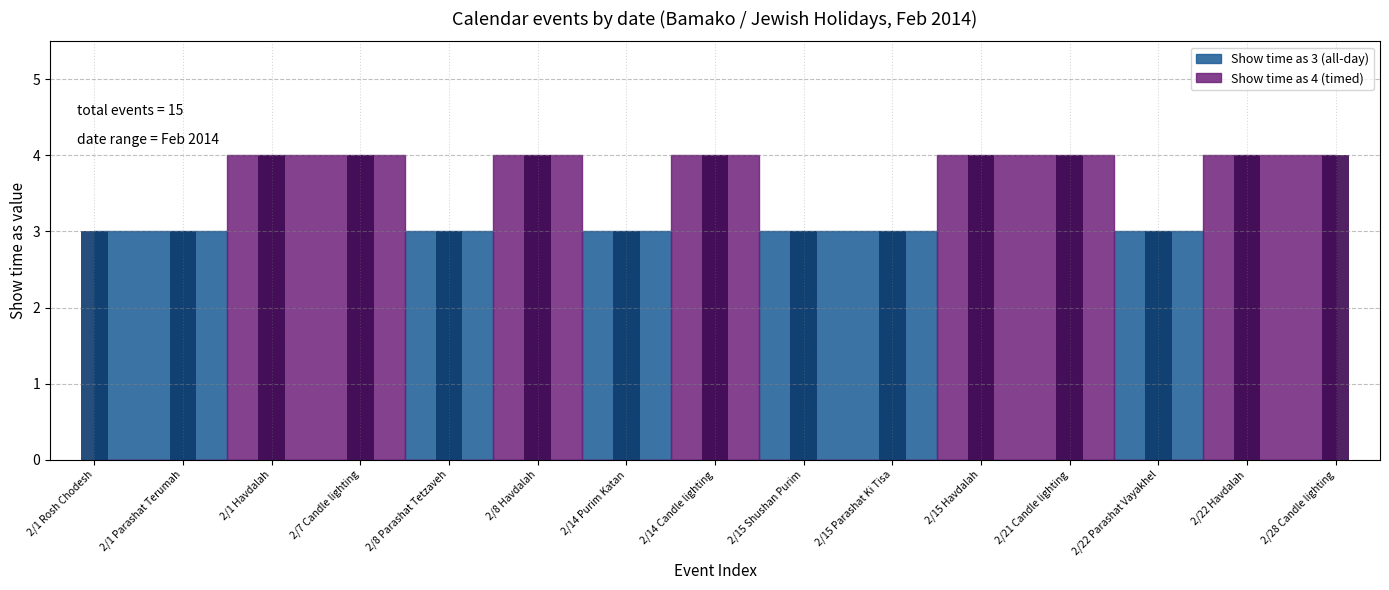

Reading left to right, what are all the values shown in this chart?

3	3	4	4	3	4	3	4	3	3	4	4	3	4	4